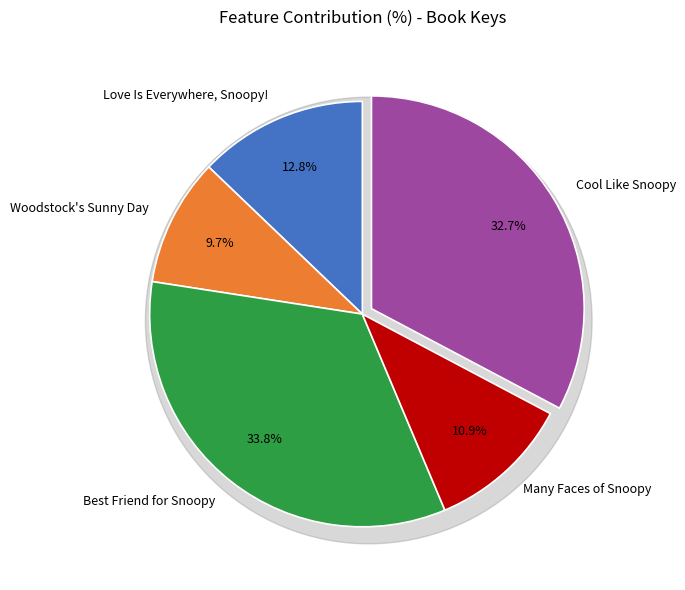

To the nearest percent, what is the difference between the Woodstock's Sunny Day and Best Friend for Snoopy slice percentages?

24%